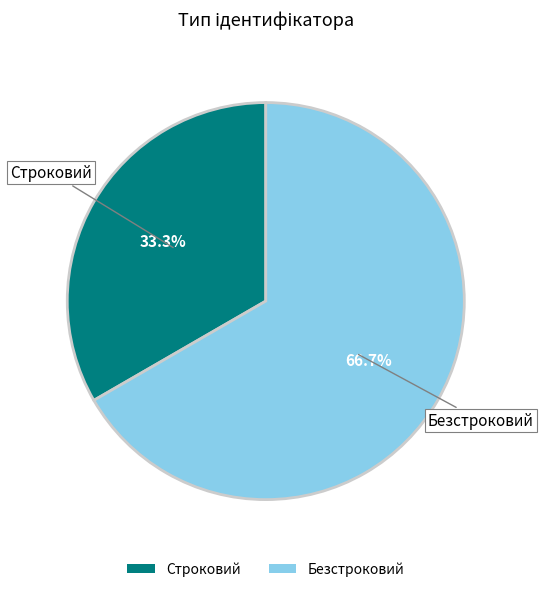

Approximately how many times larger is the value at Безстроковий compared to Строковий?

2.0